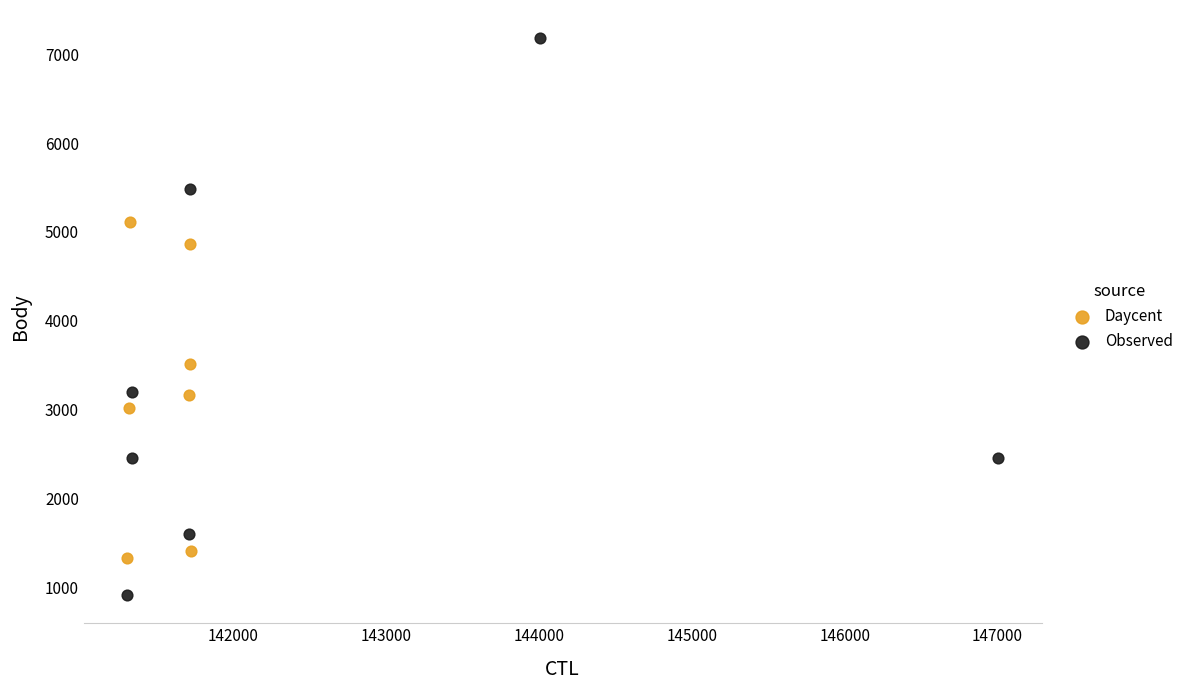

Which series reaches the maximum Y coordinate?

Observed